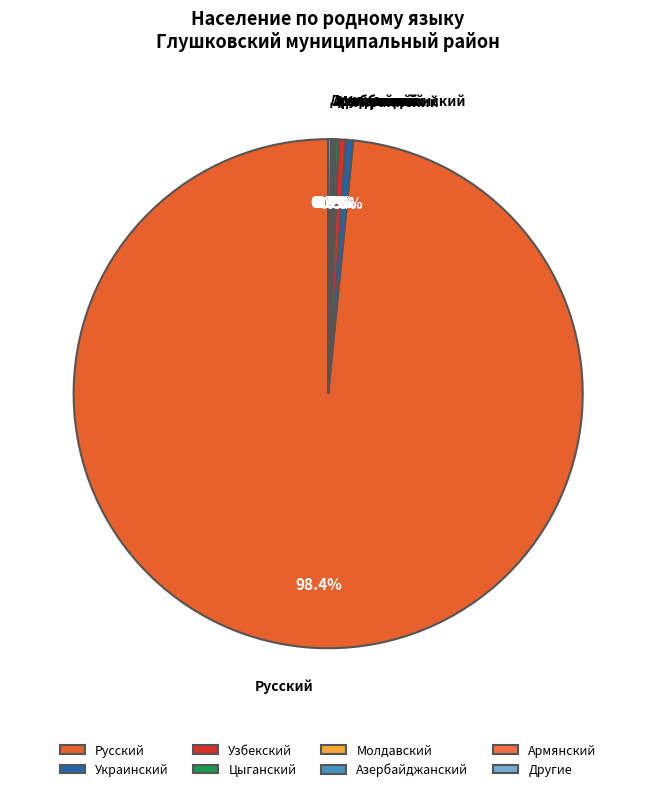

Is the sum of Узбекский and Украинский greater than half?

No